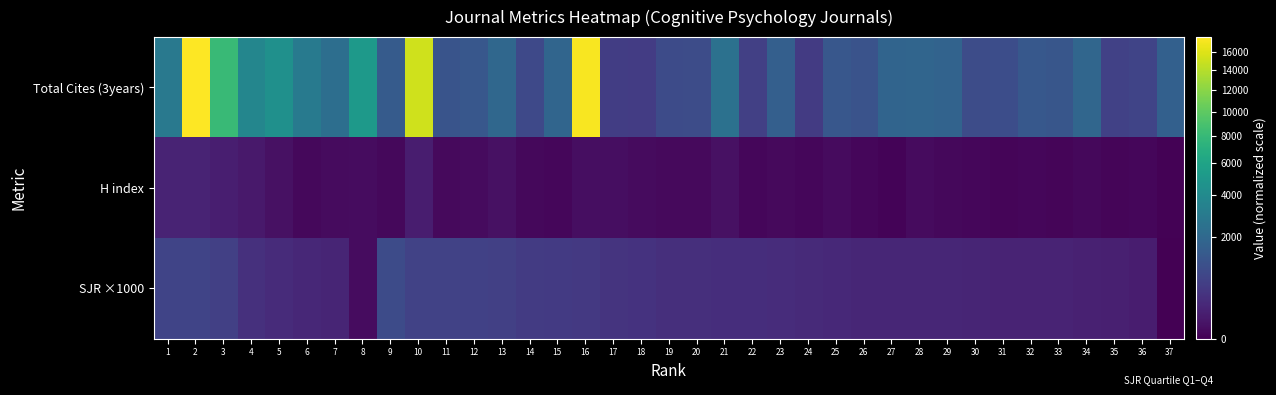

Reading left to right, transcribe all the data shown in this chart.

Total Cites (3years): 1=2877.0	2=17656.0	3=8084.0	4=3702.0	5=4459.0	6=2985.0	7=2293.0	8=5080.0	9=1464.0	10=15231.0	11=1201.0	12=1301.0	13=1953.0	14=862.0	15=1876.0	16=17257.0	17=583.0	18=548.0	19=935.0	20=966.0	21=2466.0	22=644.0	23=1606.0	24=541.0	25=1293.0	26=1161.0	27=1813.0	28=1868.0	29=1795.0	30=946.0	31=999.0	32=1330.0	33=1268.0	34=1926.0	35=648.0	36=732.0	37=1664.0
H index: 1=172.0	2=179.0	3=125.0	4=84.0	5=37.0	6=9.0	7=16.0	8=19.0	9=9.0	10=112.0	11=12.0	12=14.0	13=37.0	14=9.0	15=5.0	16=25.0	17=23.0	18=17.0	19=10.0	20=12.0	21=36.0	22=6.0	23=10.0	24=5.0	25=15.0	26=5.0	27=2.0	28=16.0	29=7.0	30=5.0	31=4.0	32=6.0	33=4.0	34=7.0	35=3.0	36=6.0	37=1.0
SJR ×1000: 1=749.6	2=753.0	3=635.0	4=333.0	5=269.0	6=224.0	7=183.0	8=19.0	9=910.0	10=700.0	11=685.0	12=654.0	13=629.0	14=529.0	15=515.0	16=490.0	17=394.0	18=370.0	19=322.0	20=318.0	21=306.0	22=299.0	23=293.0	24=248.0	25=241.0	26=207.0	27=206.0	28=205.0	29=200.0	30=191.0	31=181.0	32=171.0	33=169.0	34=154.0	35=136.0	36=118.0	37=0.0